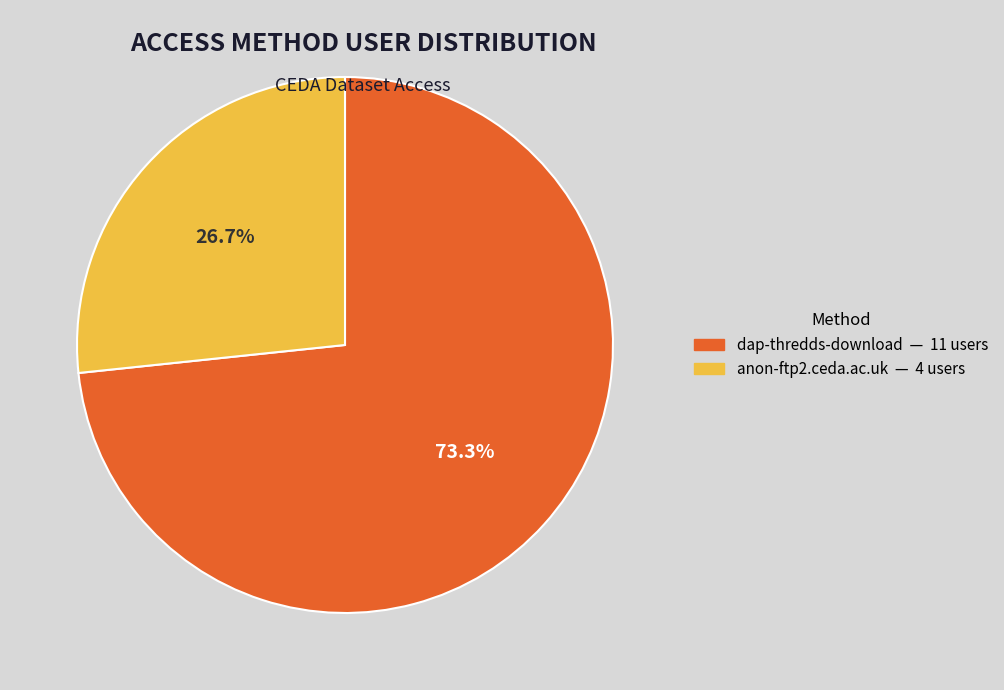

To the nearest percent, what is the difference between the largest and smallest slice percentages?

47%